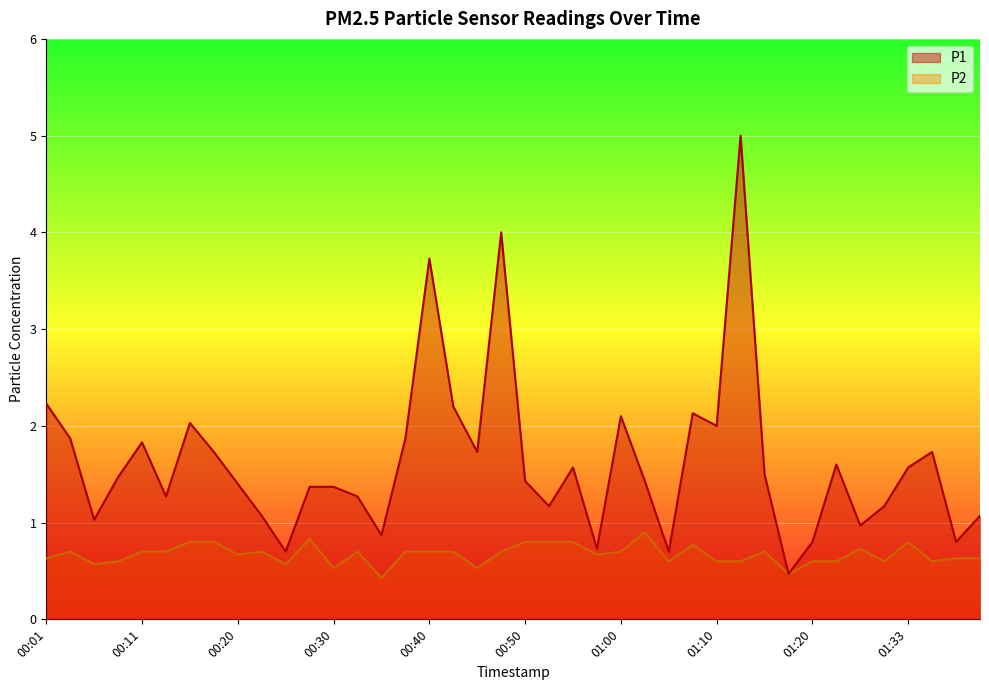

Which series has the largest total across all categories?

P1